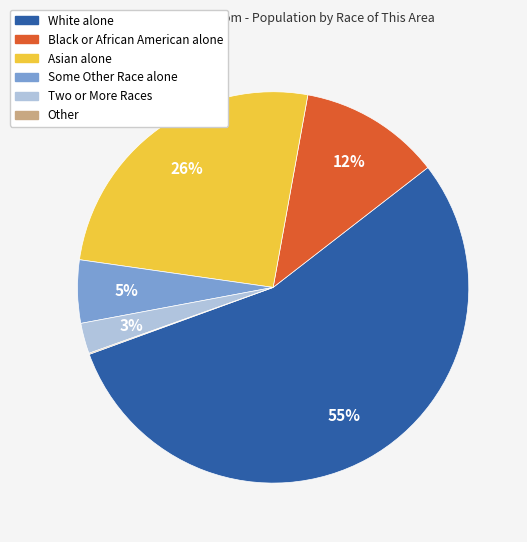

To the nearest percent, what is the average slice percentage?

17%